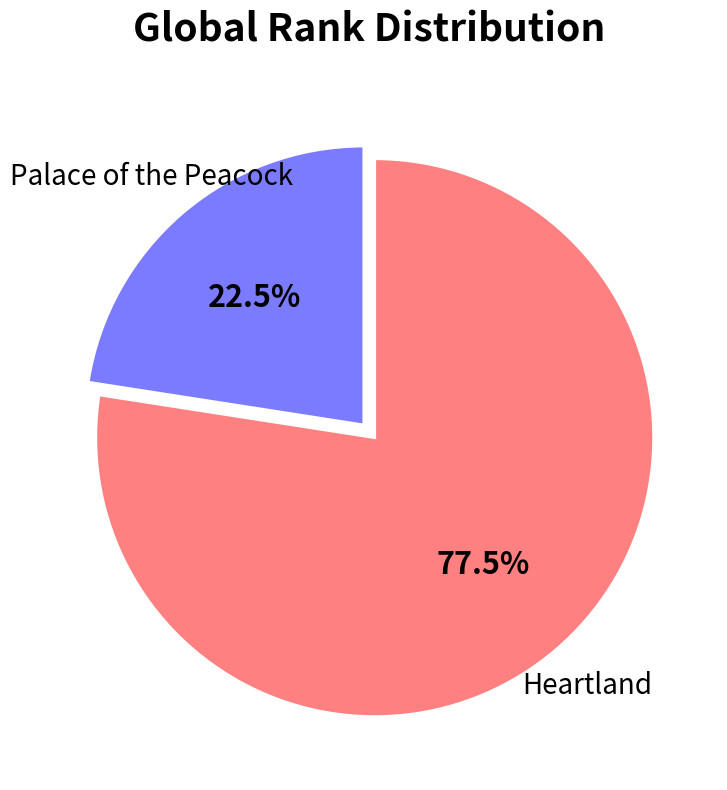

Is there a majority slice in this chart?

Yes